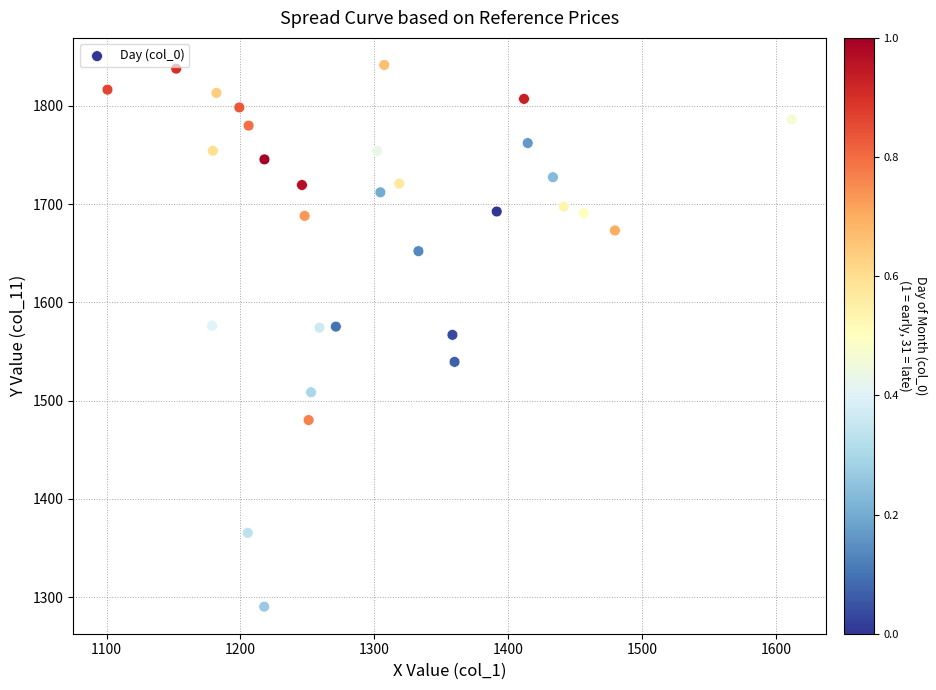

What is the range of X values (max minus min)?

511.0